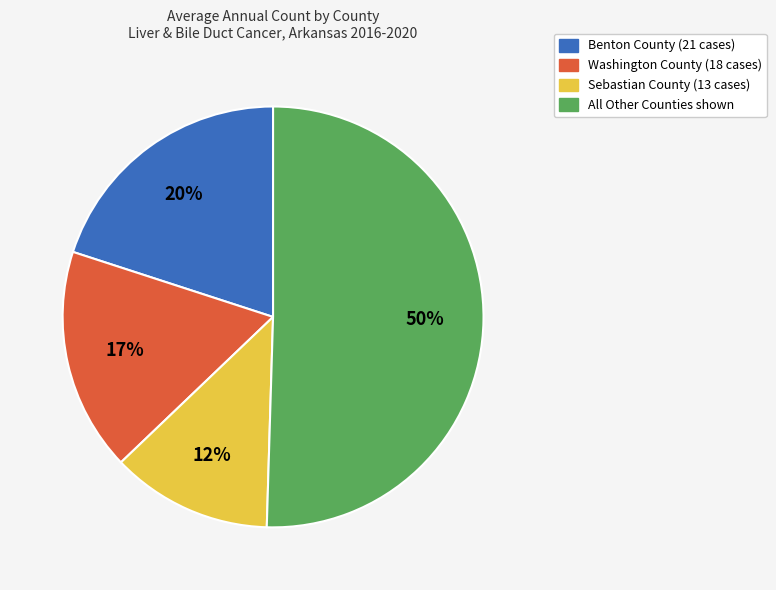

Is there a majority slice in this chart?

Yes